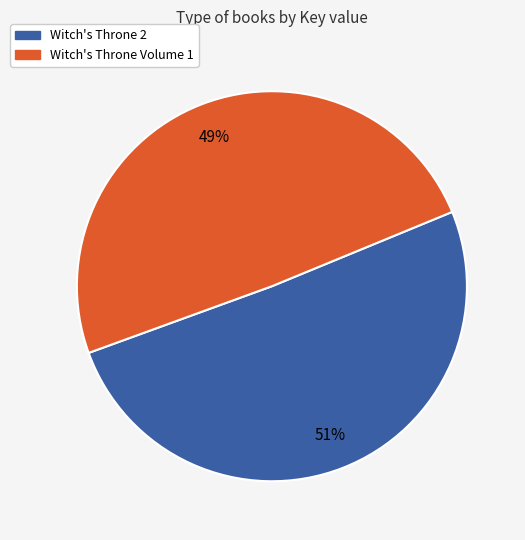

Rank the categories by value from highest to lowest.

Witch's Throne 2, Witch's Throne Volume 1